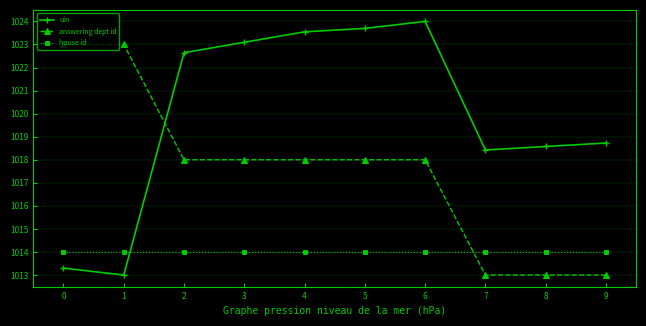

Rank the series by their maximum value, from lowest to highest.

house id, answering dept id, uin